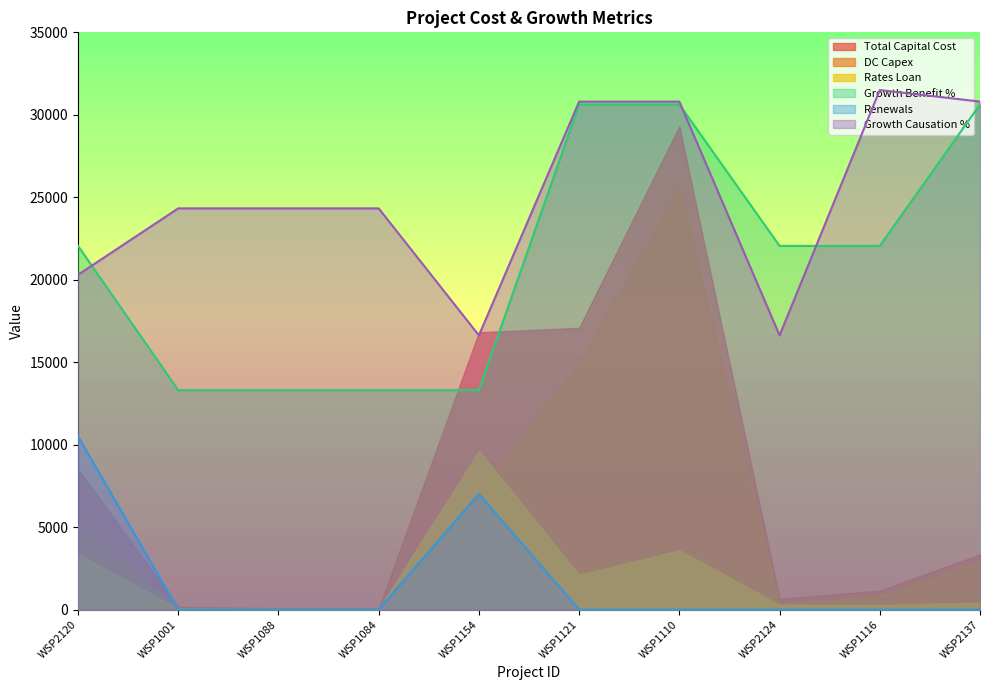

Where is the first local maximum for Renewals?

WSP1154